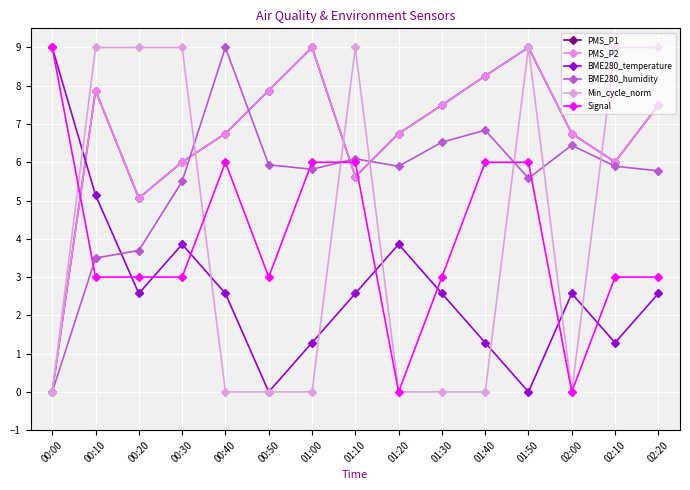

Where is the first local minimum for Min_cycle_norm?

02:00